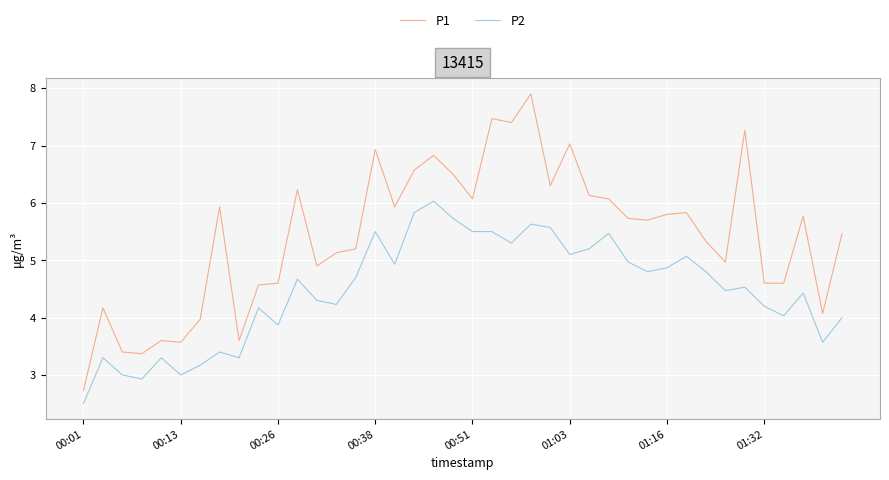

Which series has the largest range (max minus min)?

P1